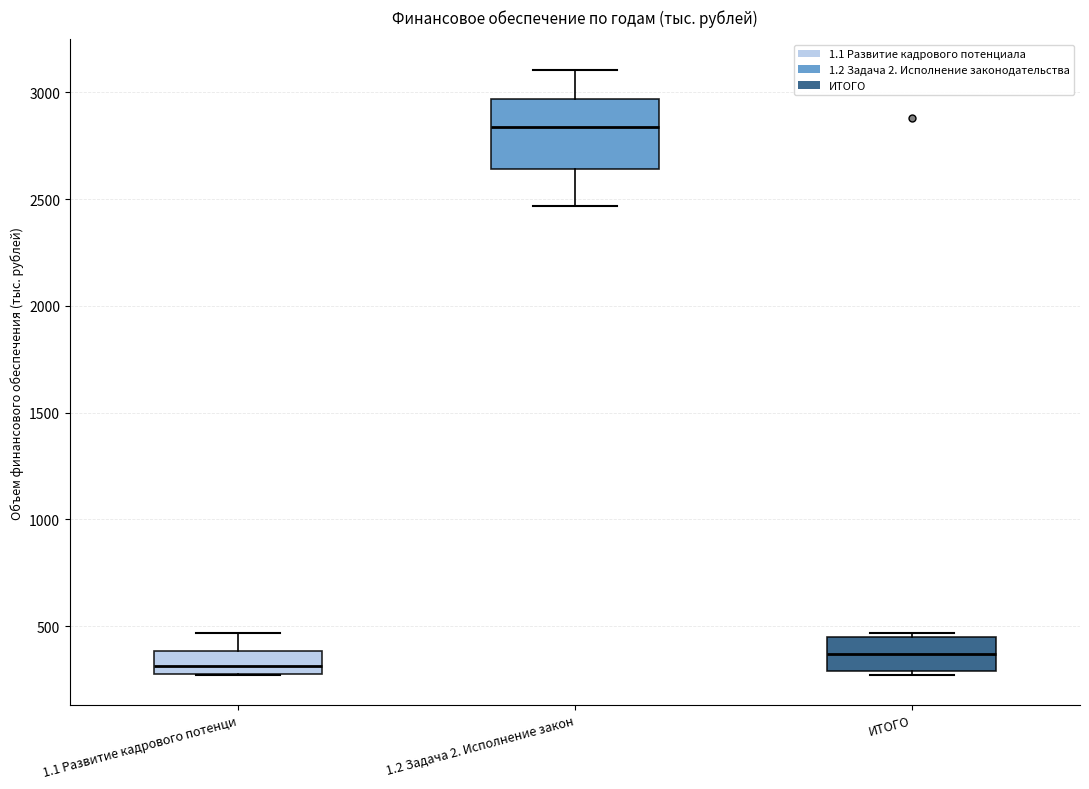

Where does the median line of the box for 1.2 Задача 2. Исполнение закон sit on the y-axis? The values are not printed on the chart, so give them approximately, as read against the axis.

2850